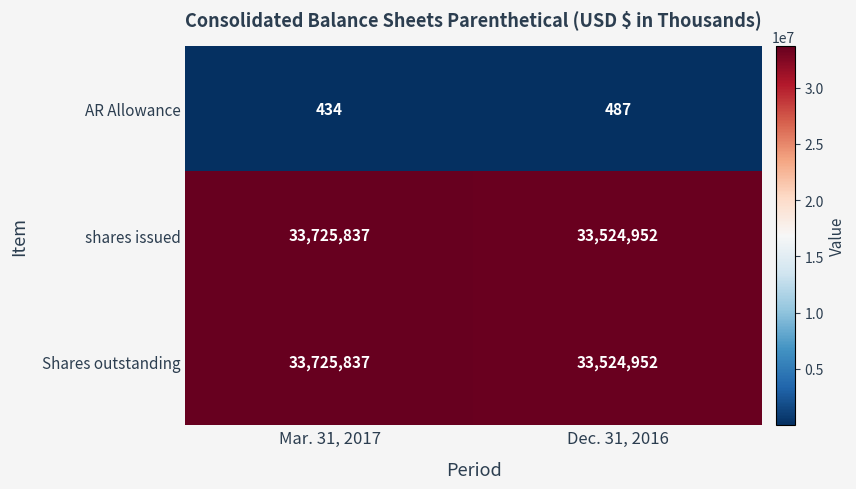

Is it true that Shares outstanding equals 33524952 at Dec. 31, 2016?

True